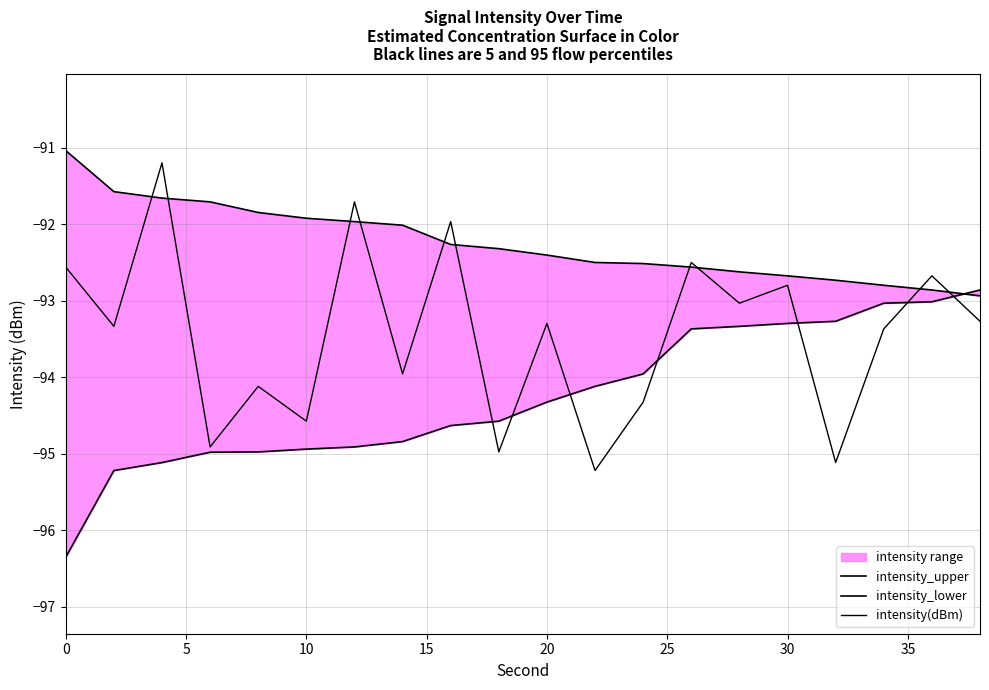

How many lines are shown in the chart?

3